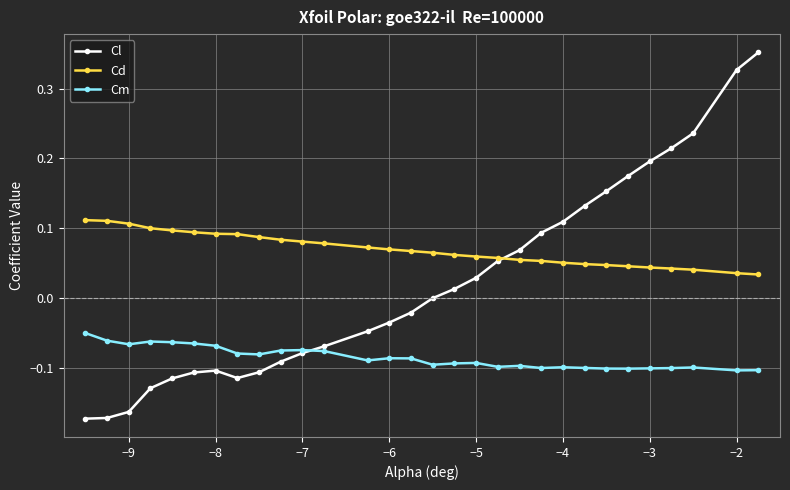

Rank the series by their average value, from lowest to highest.

Cm, Cl, Cd